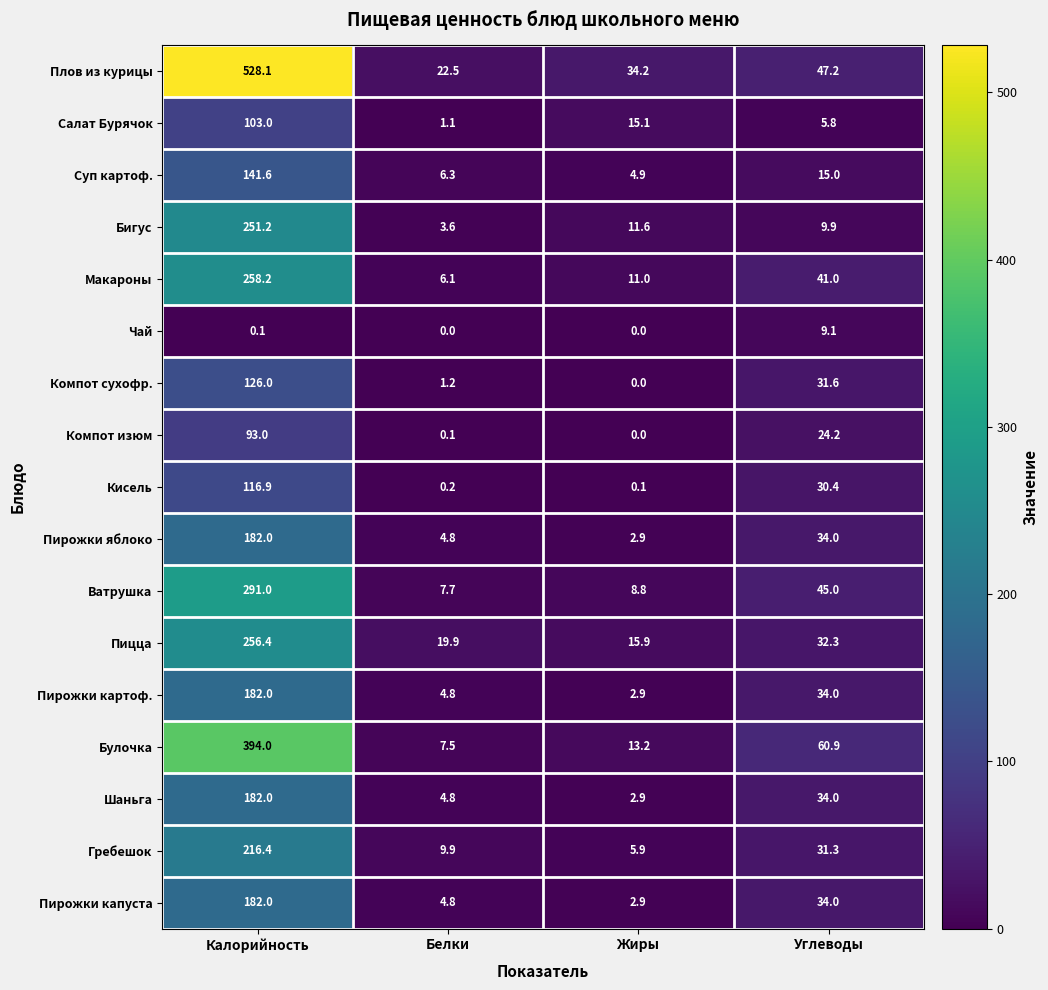

What is the difference between the maximum and minimum values in the Пирожки яблоко series?

179.1